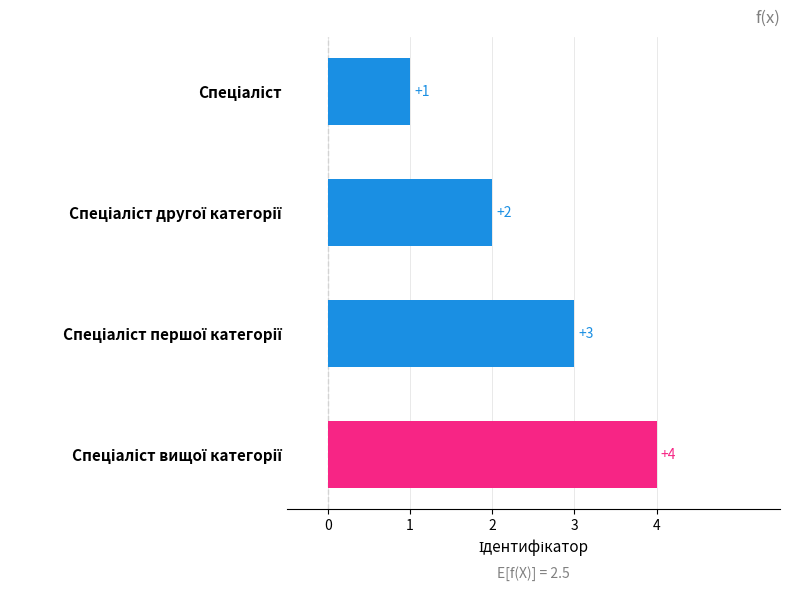

What is the minimum value shown in the chart?

1